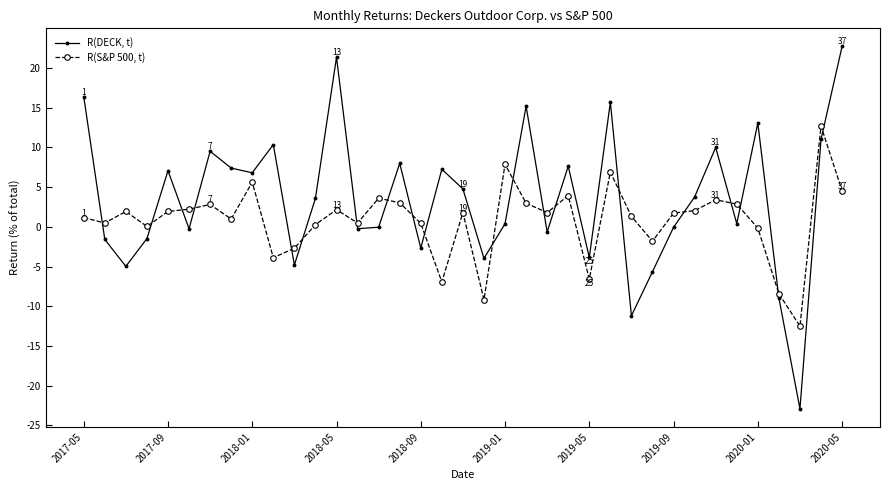

How many interior local peaks does the R(DECK, t) series have?

11